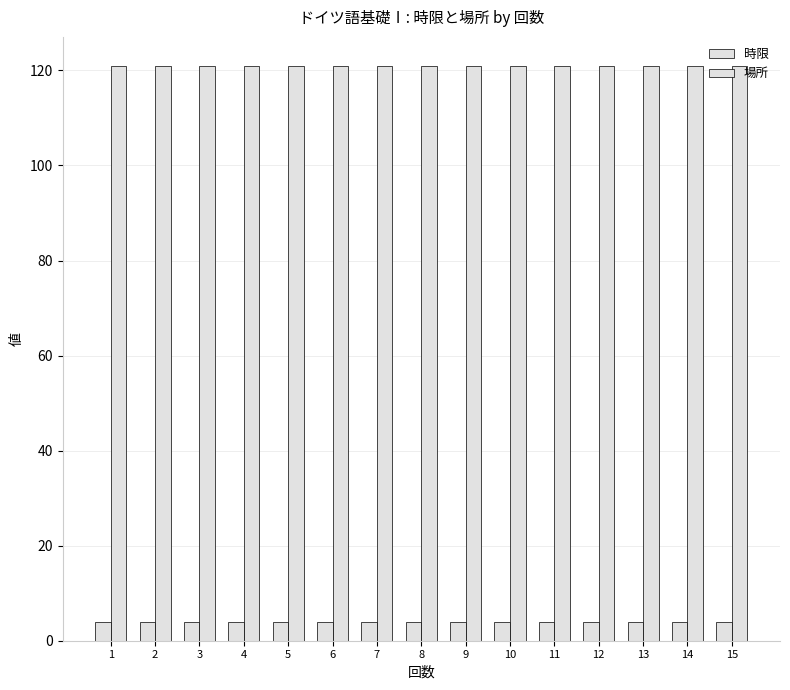

Is the value of 時限 at 6 greater than the value of 場所 at 13?

No